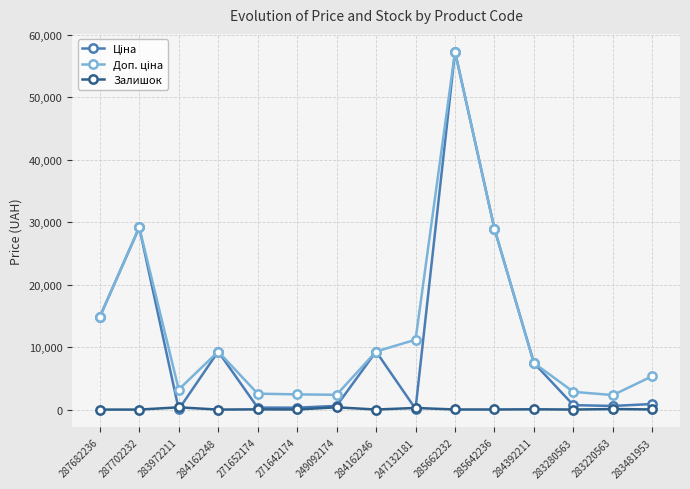

What is the label of the 7th point from the right?

247132181